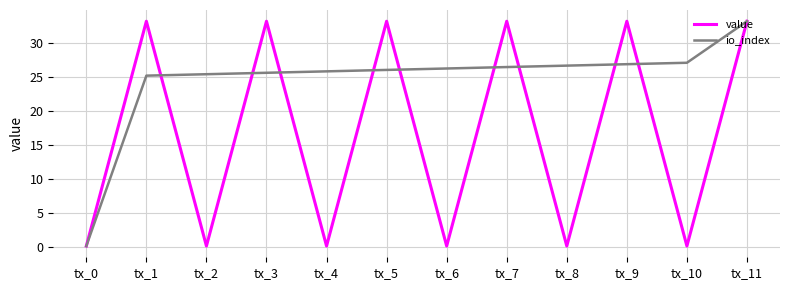

What is the sum of all value values?

199.3